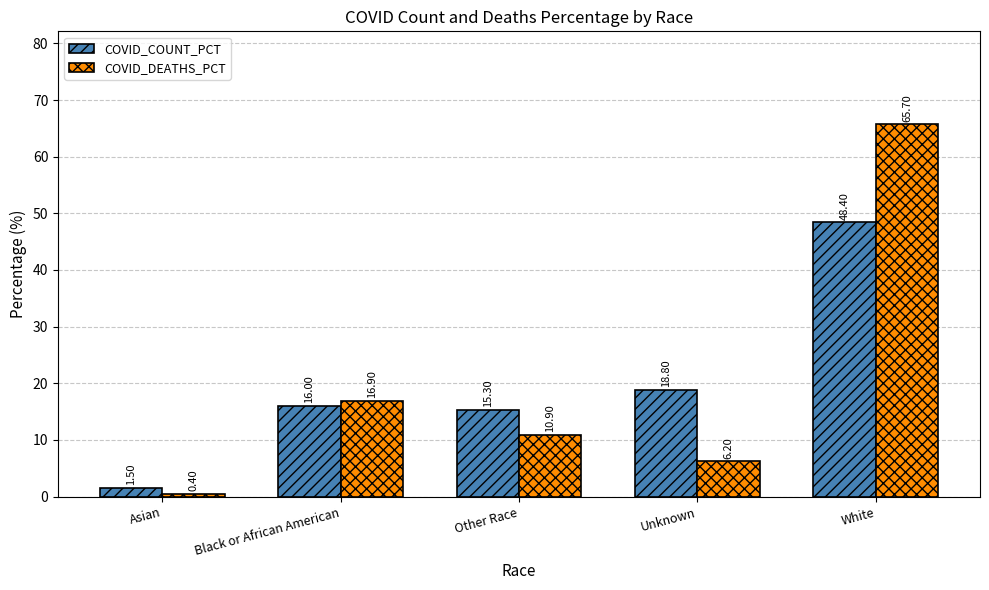

The value of COVID_COUNT_PCT at Asian is 1.5. True or false?

True